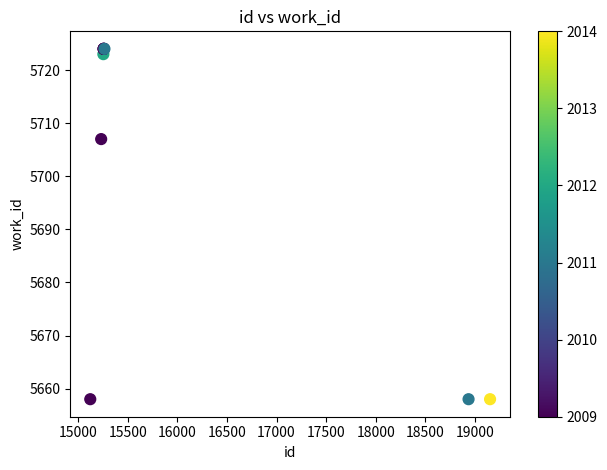

What Y value in the scatter plot is closest to 5691?

5707